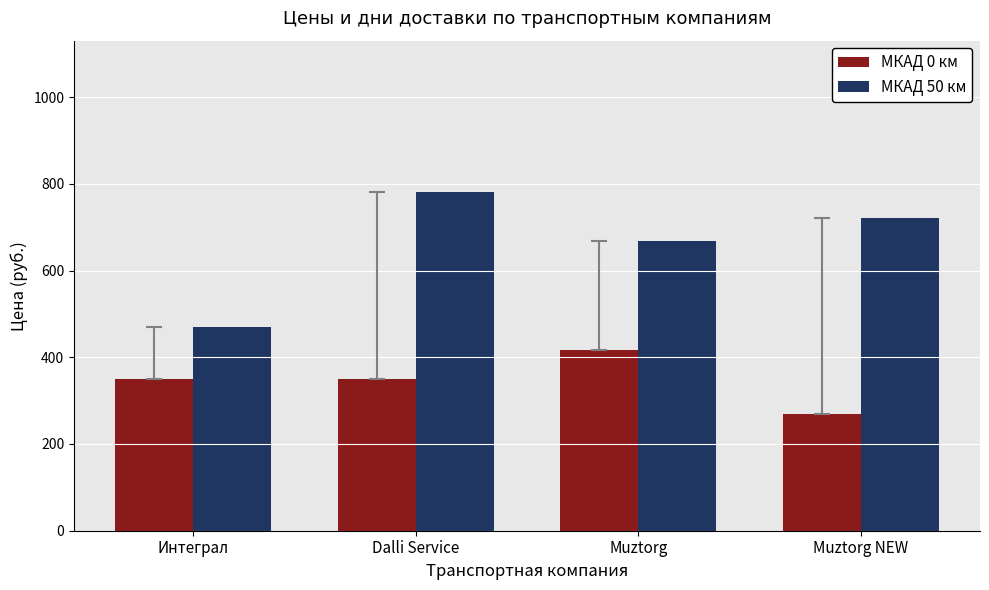

What position from the right is Muztorg?

2